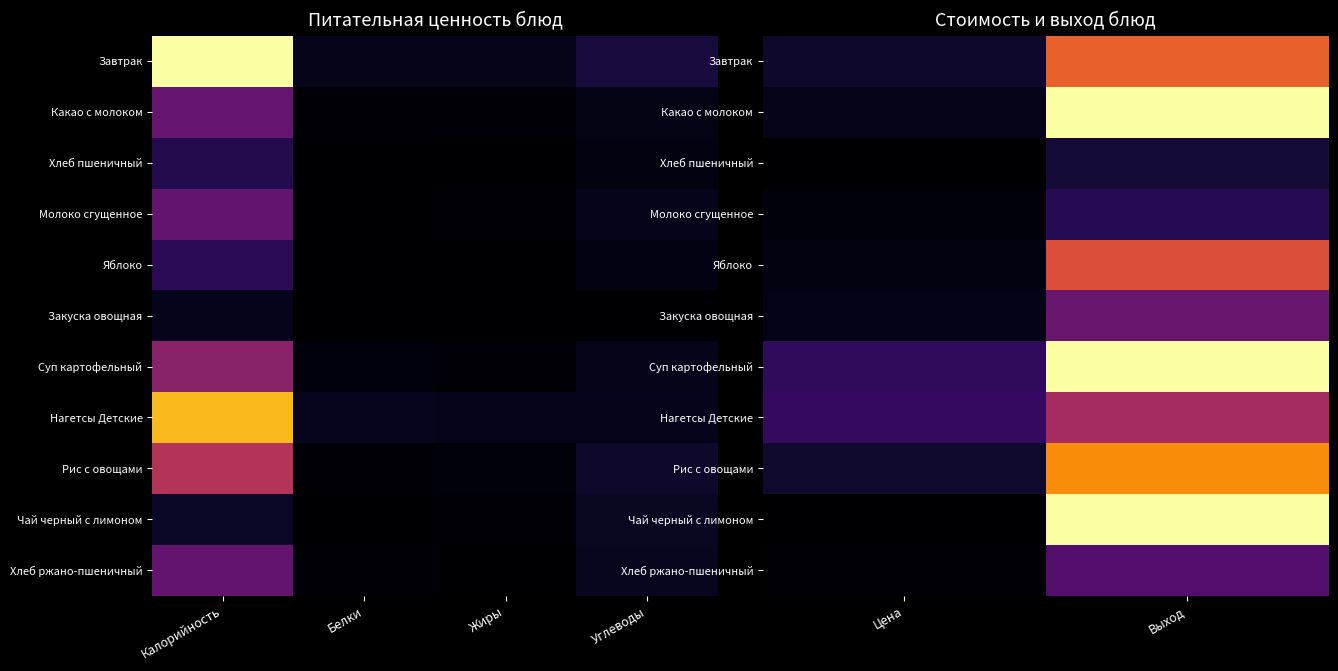

The value of Суп картофельный at Цена is 0.2. True or false?

True